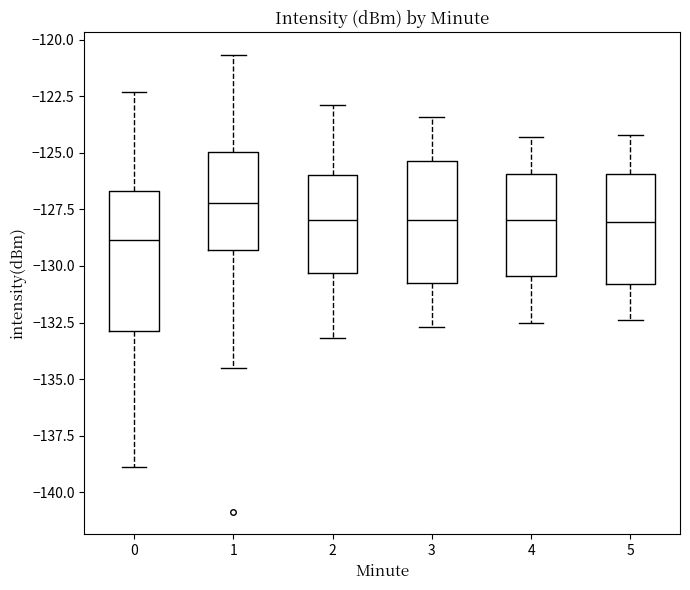

Reading left to right, read every box against the y-axis: the position of its median line, the range the box covers, and the ends of its whiskers. The values are not printed on the chart, so give them approximately, as read against the axis.

0: median -129.0, box -133.0 to -126.5, whiskers -139.0 to -122.5
1: median -127.0, box -129.5 to -125.0, whiskers -134.5 to -120.5
2: median -128.0, box -130.5 to -126.0, whiskers -133.0 to -123.0
3: median -128.0, box -130.5 to -125.5, whiskers -132.5 to -123.5
4: median -128.0, box -130.5 to -126.0, whiskers -132.5 to -124.5
5: median -128.0, box -131.0 to -126.0, whiskers -132.5 to -124.0